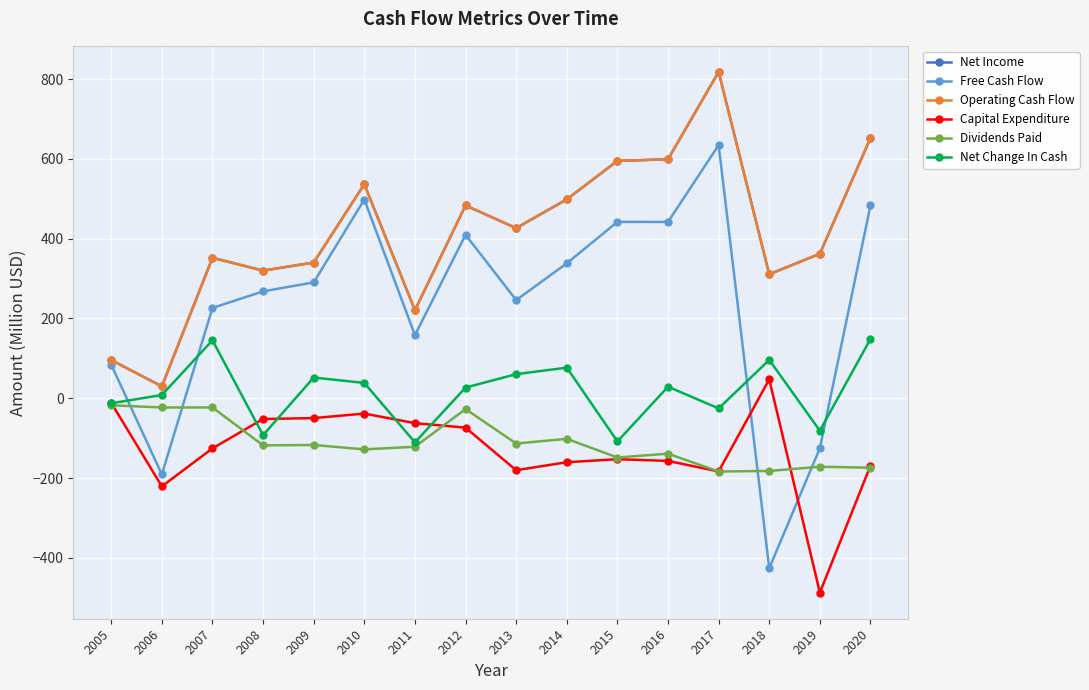

Which series changed the most between 2016 and 2020?

Net Change In Cash